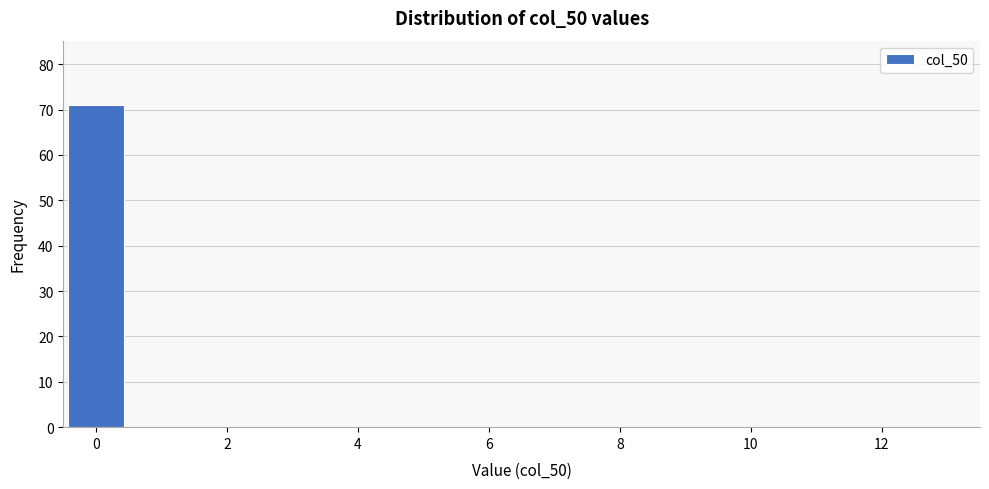

Which range on the x-axis has the tallest bar?

-0.5 to 0.5